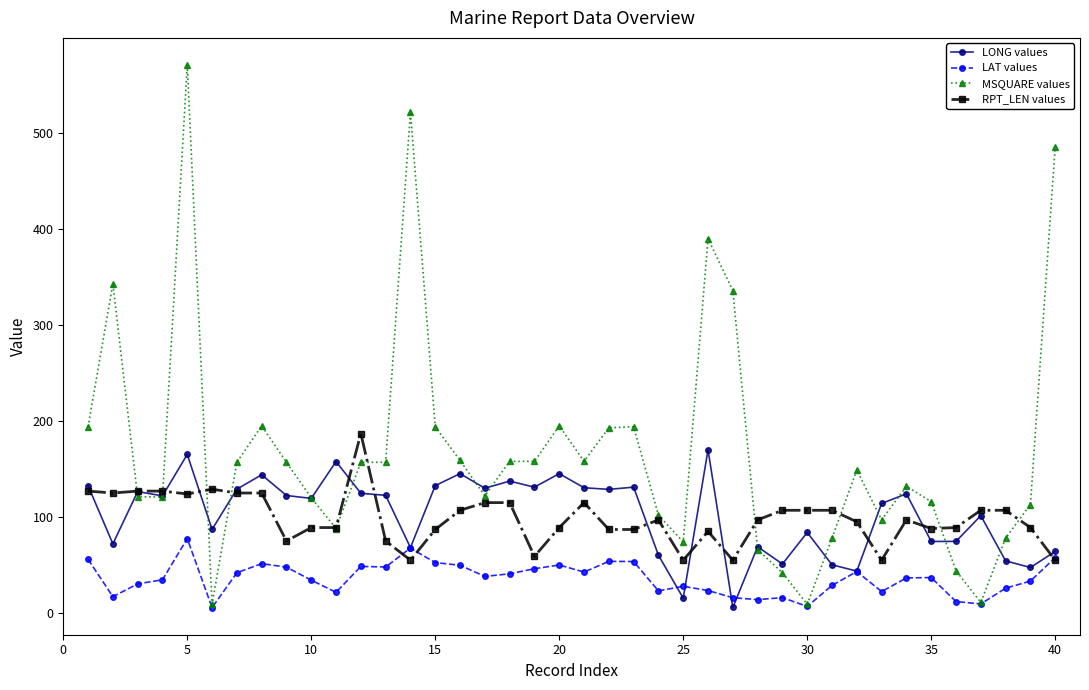

What is the highest value of the RPT_LEN values series?

187.0